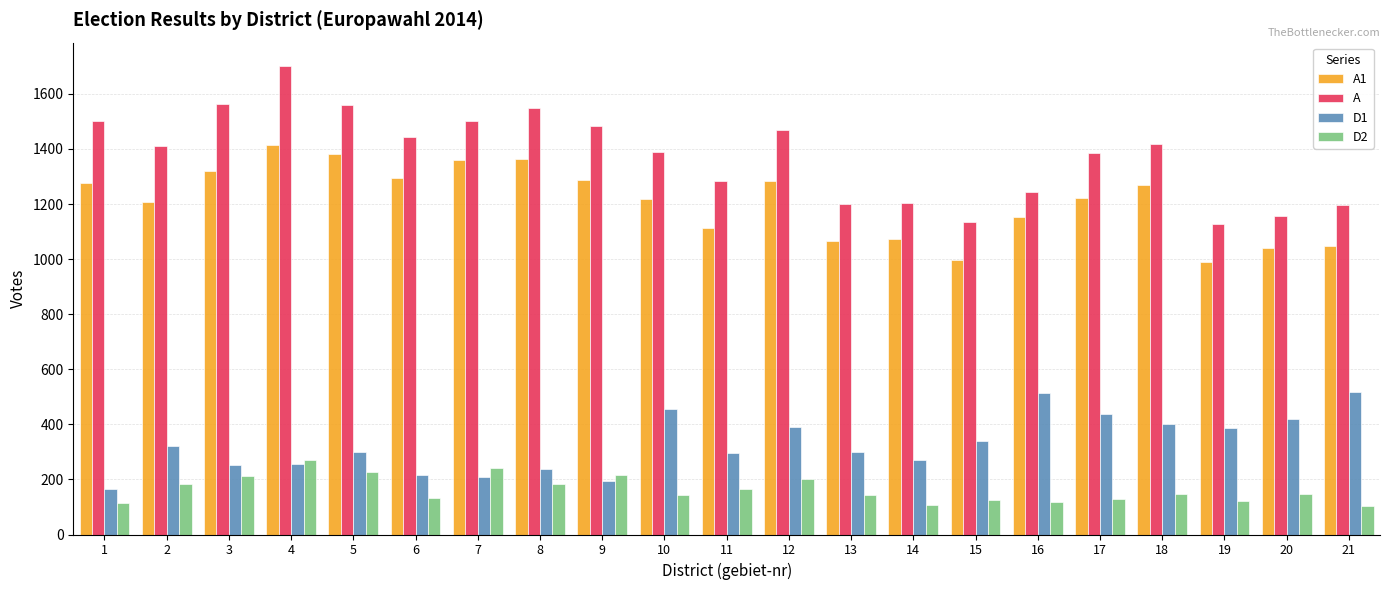

What is the minimum value shown in the chart?

104